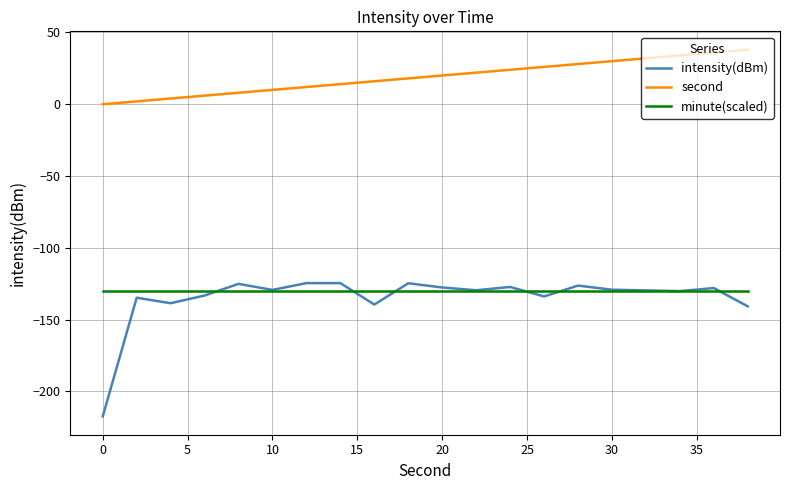

What are all the series names shown in the legend?

intensity(dBm), second, minute(scaled)